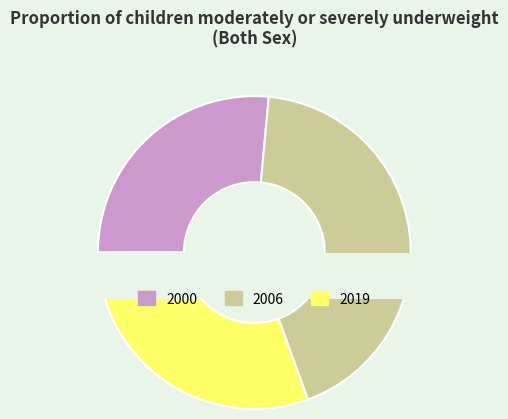

To the nearest percent, what is the difference between the largest and smallest slice percentages?

16%